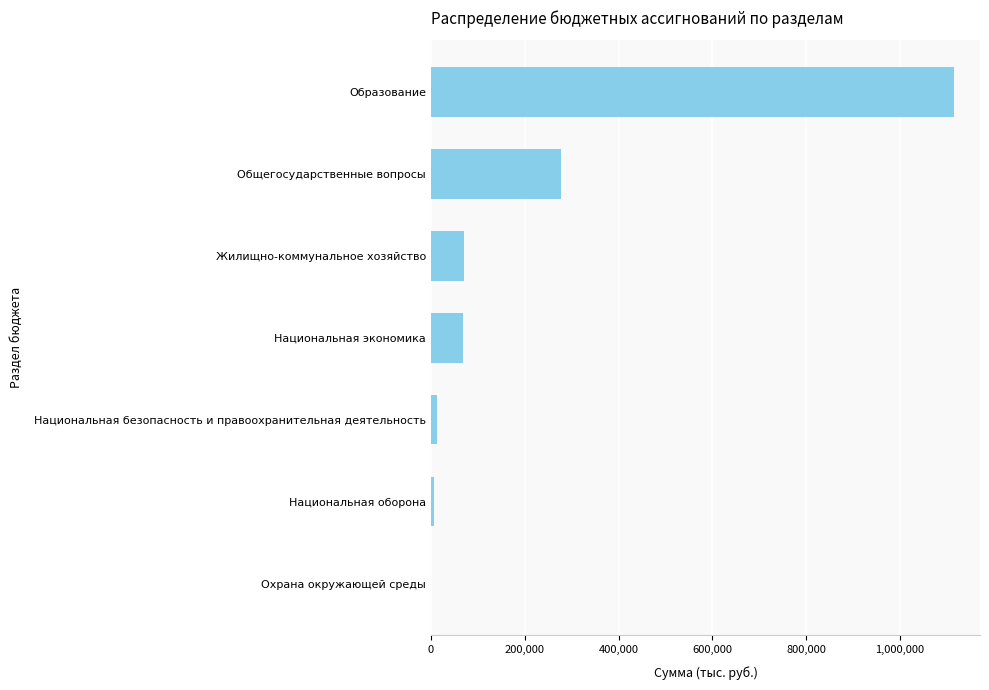

At which category does the chart reach its peak across all series?

Образование